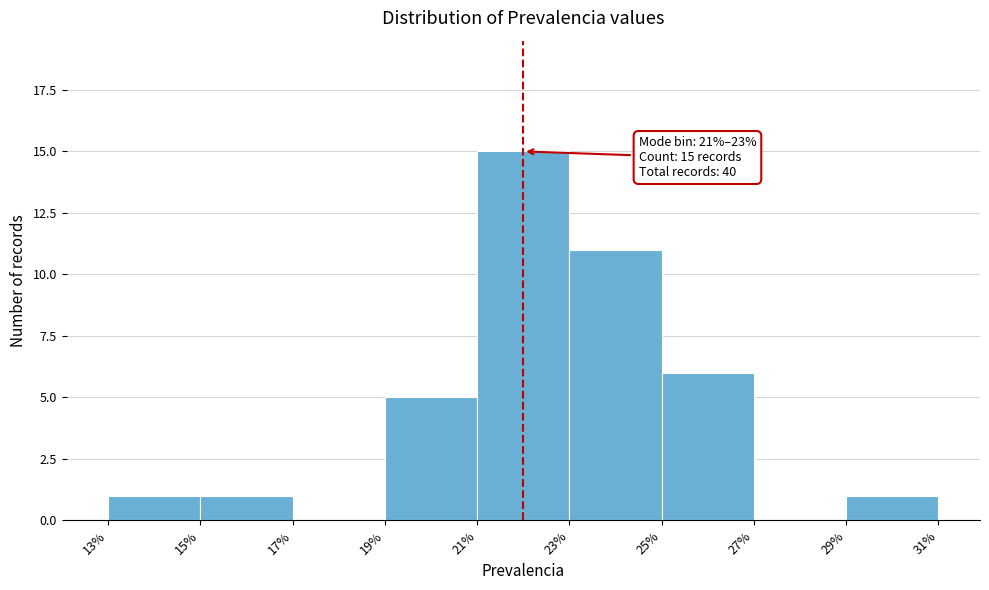

Which range on the x-axis has the tallest bar?

21% to 23%